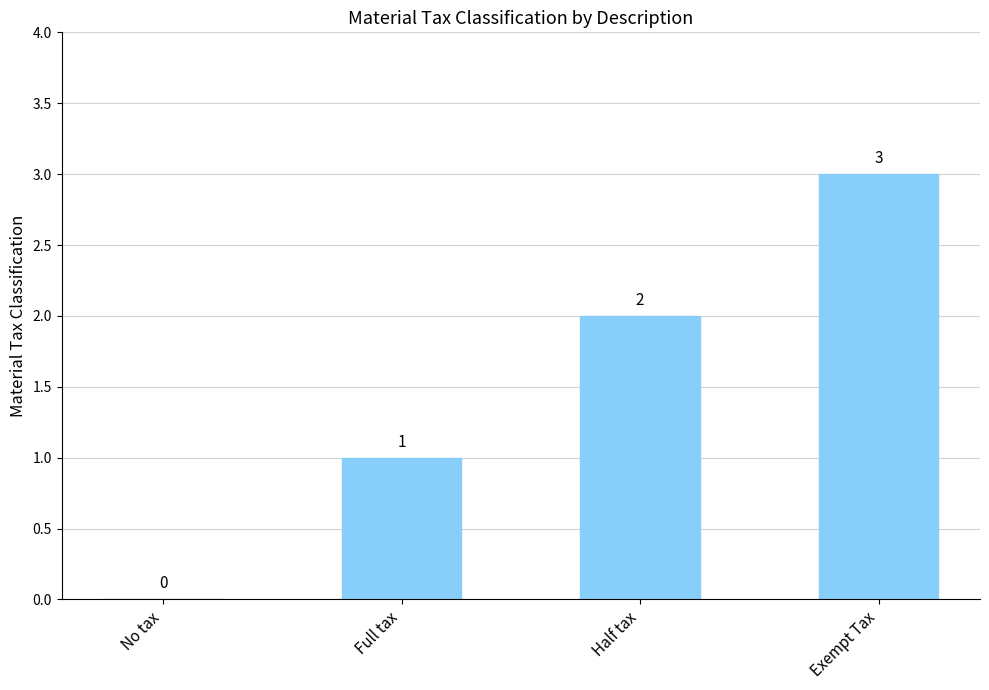

How many positive values are there?

3